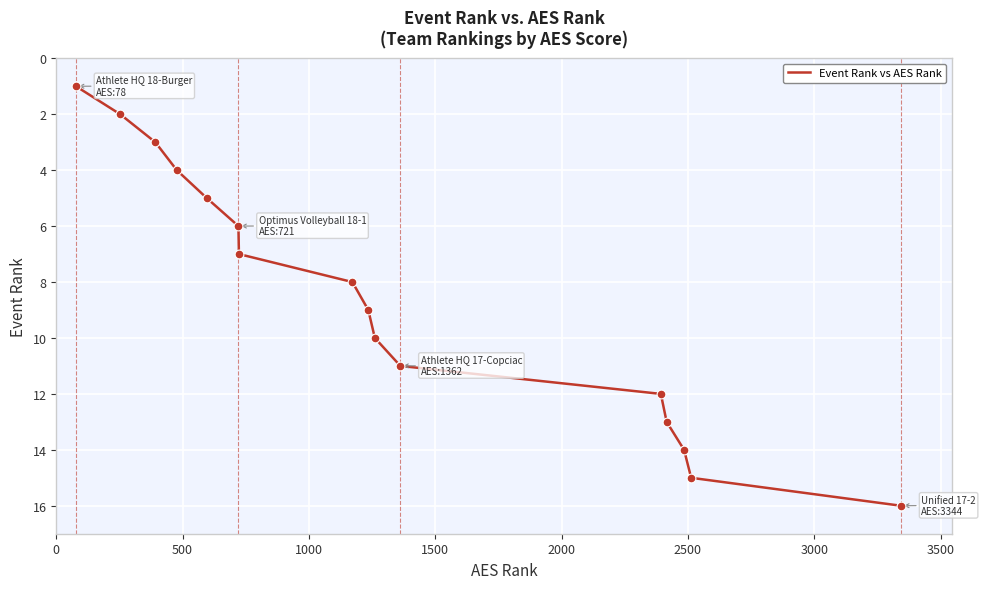

What is the difference between the maximum and minimum values?

15